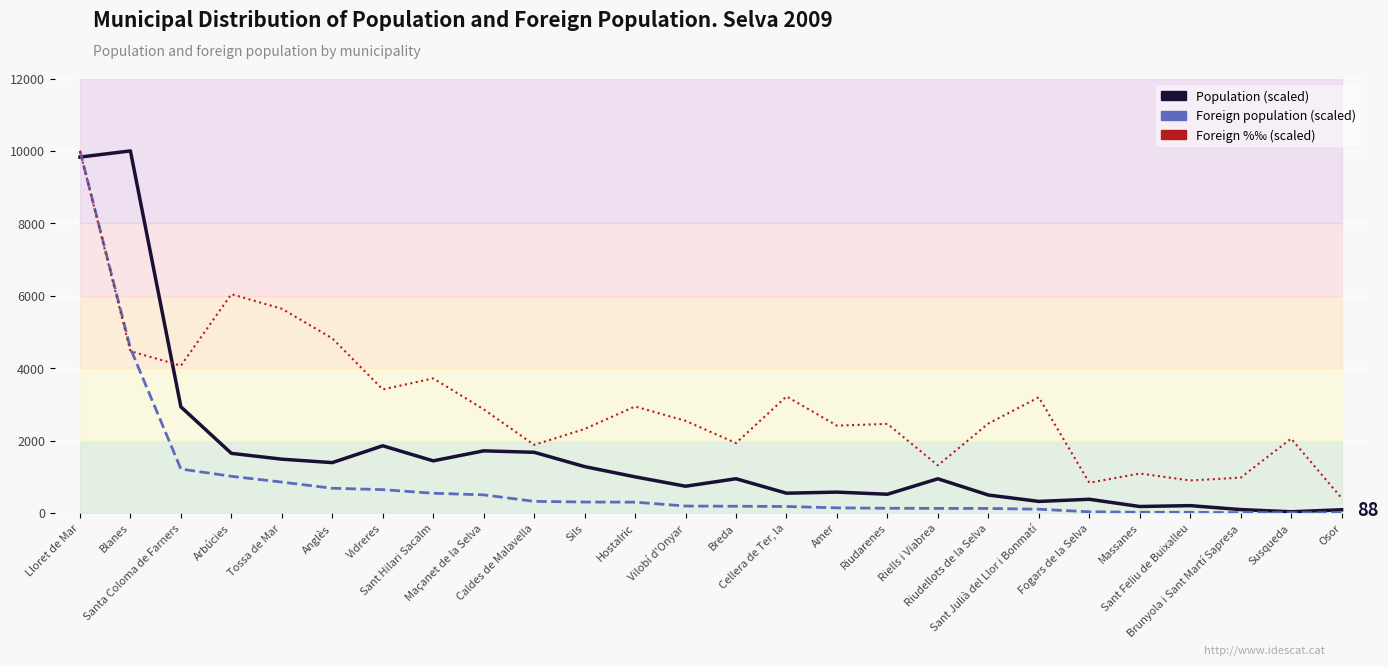

At which label does Foreign pop. (scaled) first exceed 191?

Lloret de Mar